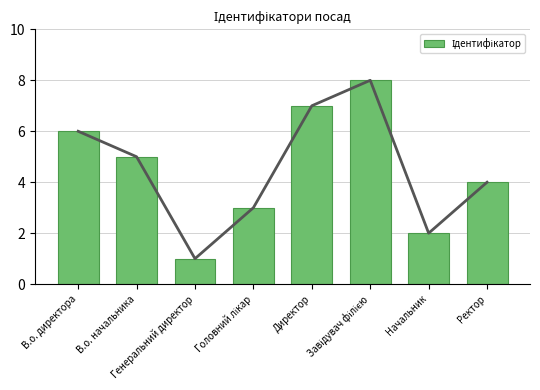

List the labels in order of value, largest first.

Завідувач філією, Директор, В.о. директора, В.о. начальника, Ректор, Головний лікар, Начальник, Генеральний директор